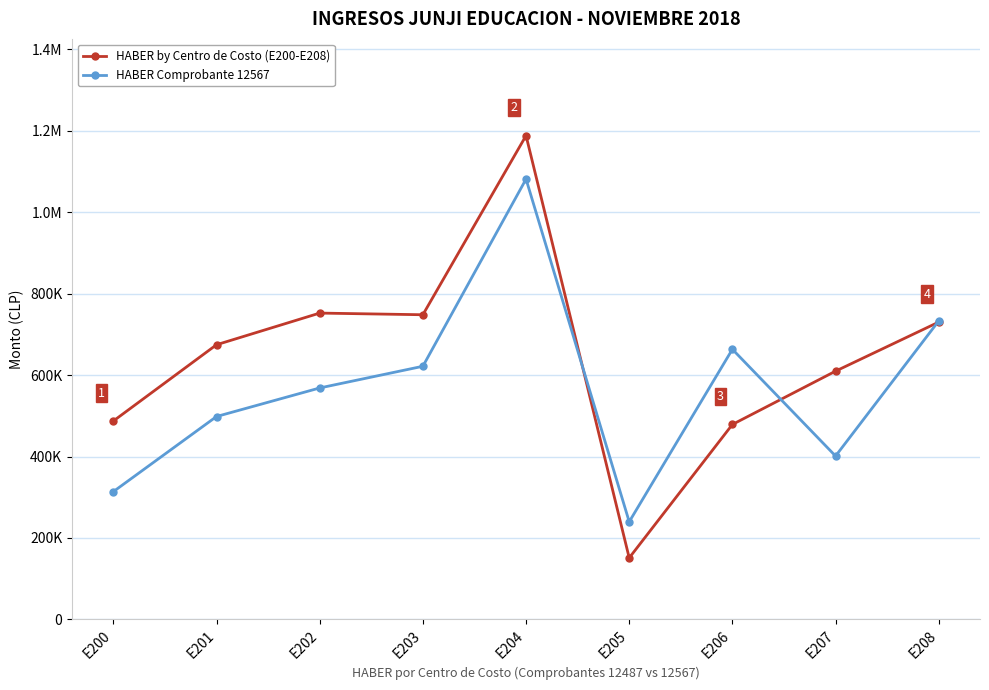

Which series ends up on top after the final intersection of HABER by Centro de Costo (E200-E208) and HABER Comprobante 12567?

HABER Comprobante 12567